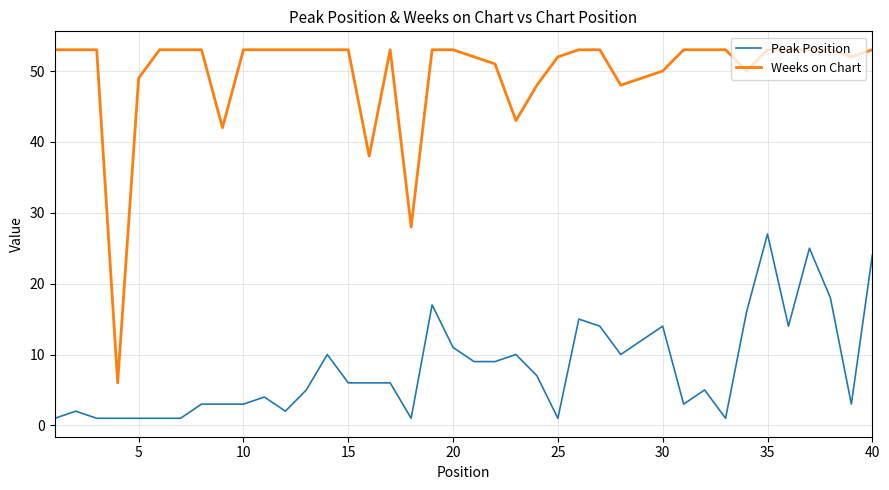

What is the difference between the maximum and minimum values in the Peak Position series?

26